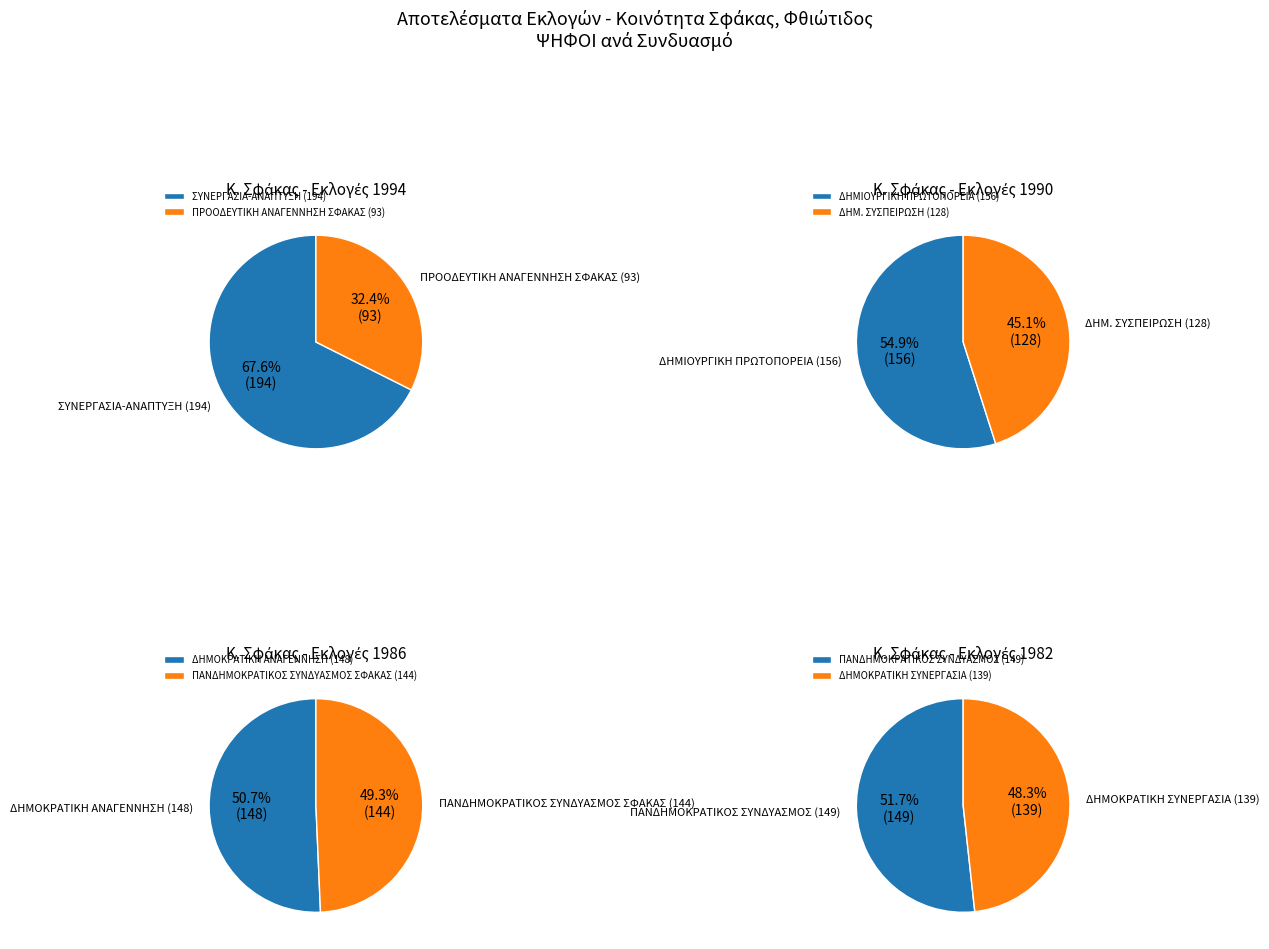

To the nearest percent, what is the combined percentage of 1994 and 1990?

100%